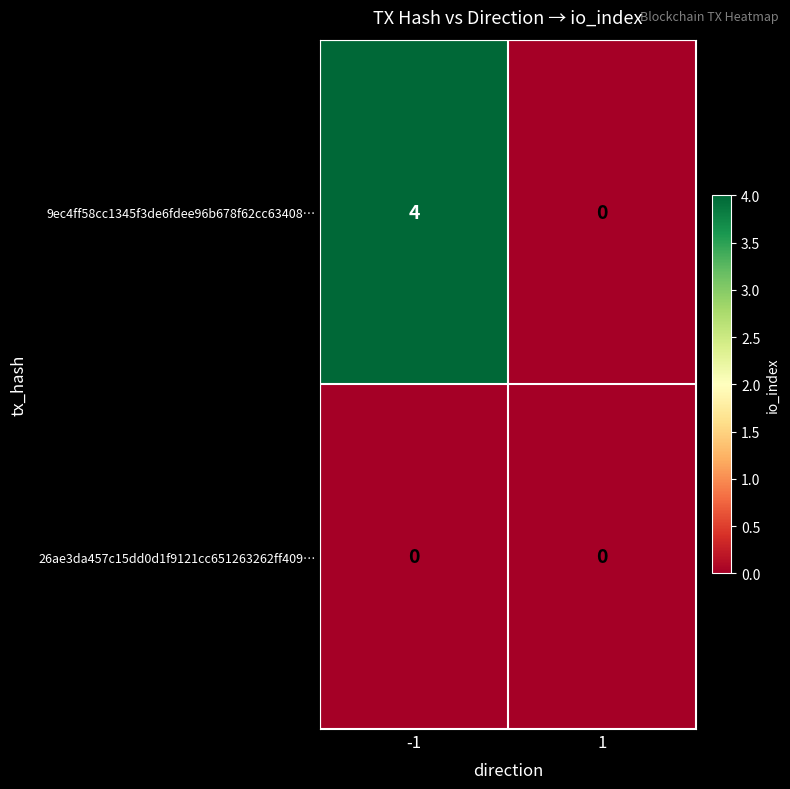

At which category is the sum across all series the highest?

-1